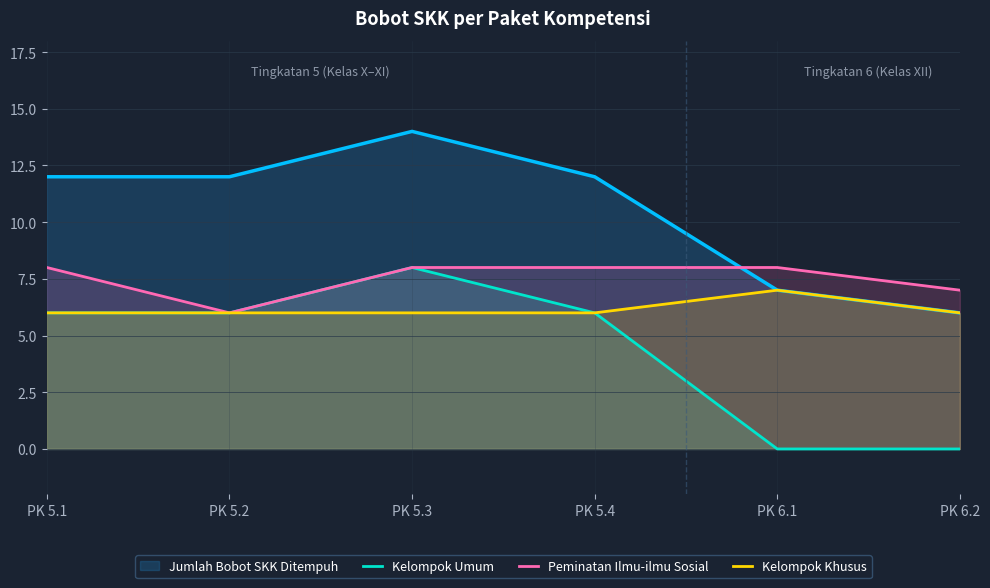

The value of Peminatan Ilmu-ilmu Sosial at PK 6.1 is 4. True or false?

False